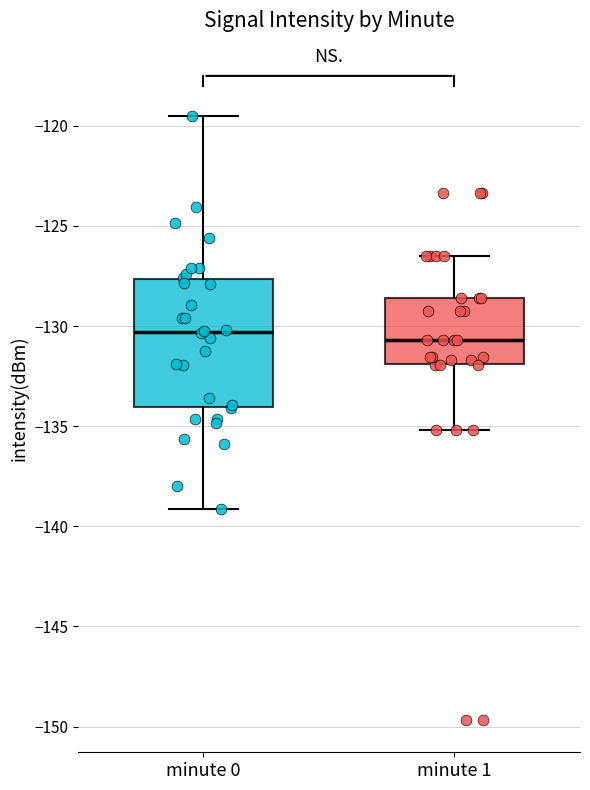

Reading left to right, read every box against the y-axis: the position of its median line, the range the box covers, and the ends of its whiskers. The values are not printed on the chart, so give them approximately, as read against the axis.

minute 0: median -130.5, box -134.0 to -127.5, whiskers -139.0 to -119.5
minute 1: median -130.5, box -132.0 to -128.5, whiskers -135.0 to -126.5